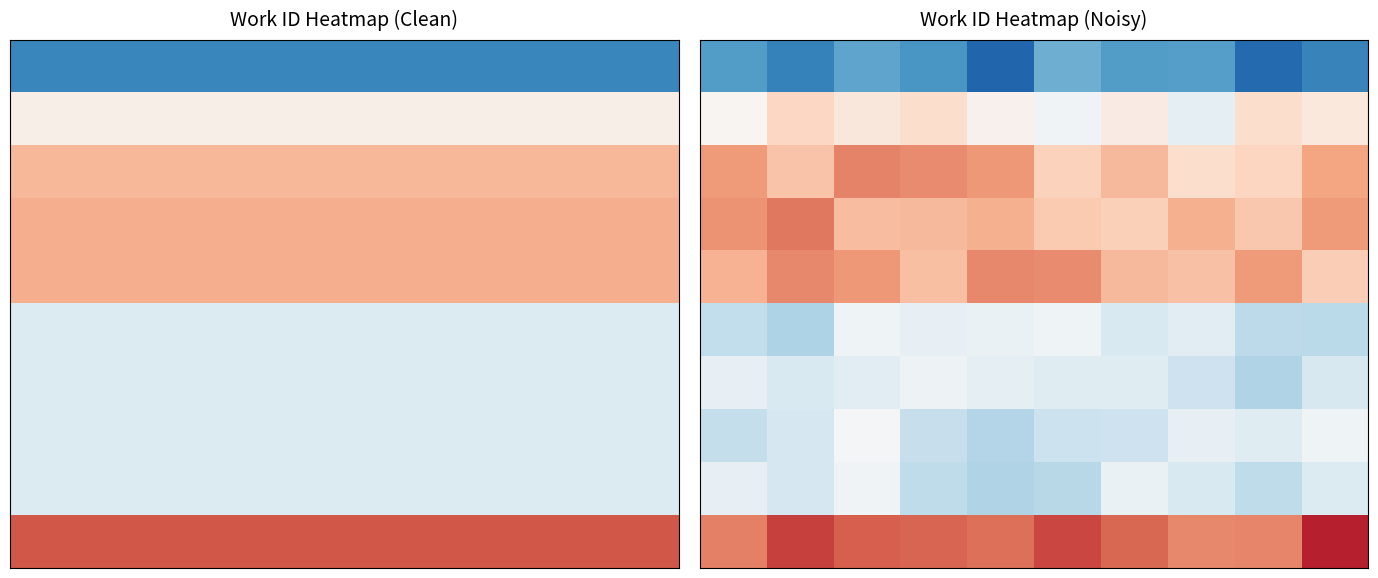

Which category has the lowest value across all series?

4